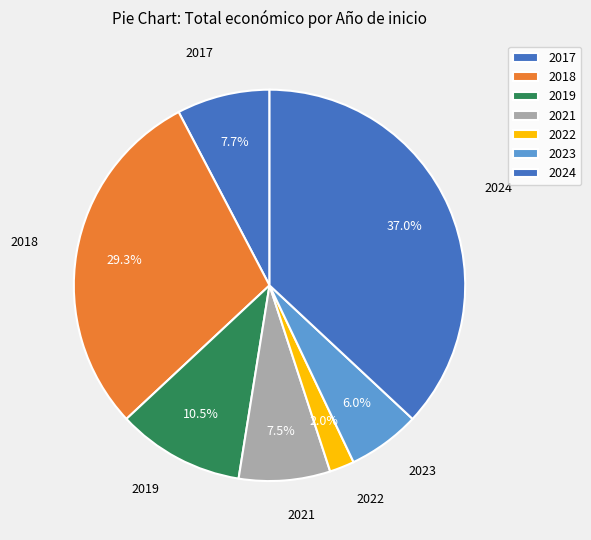

Count the number of slices in the pie.

7